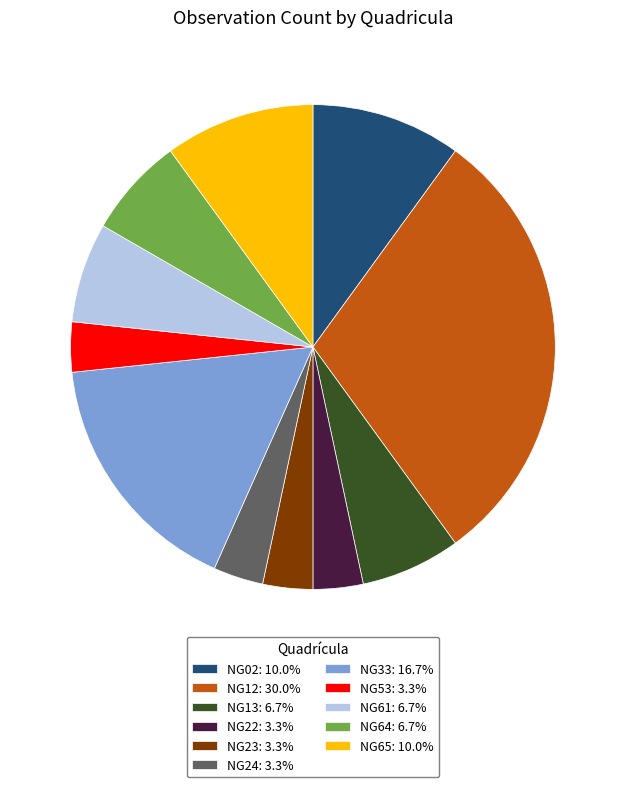

Approximately how many times larger is the value at NG12 compared to NG64?

4.5